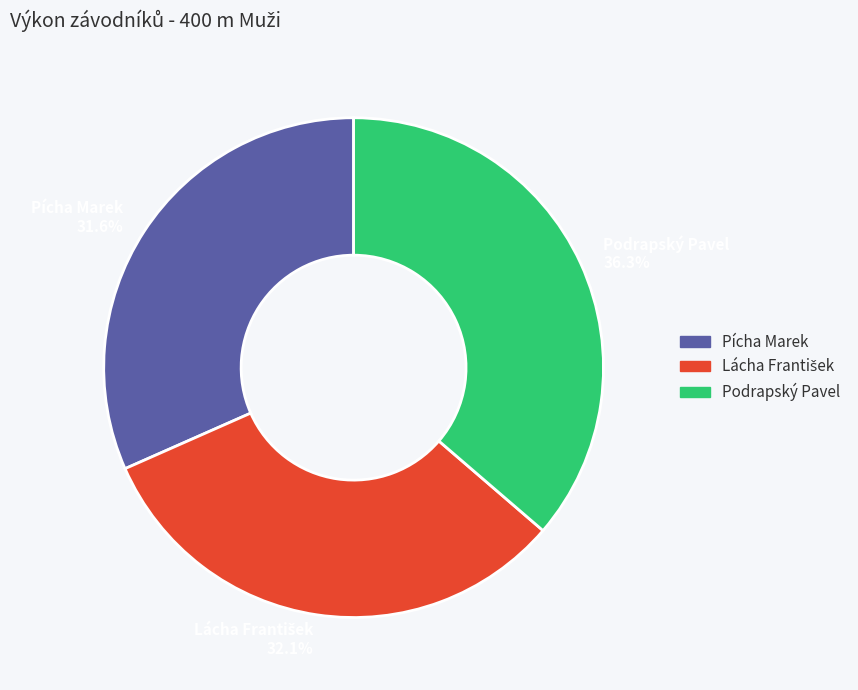

To the nearest percent, what is the average slice percentage?

33%